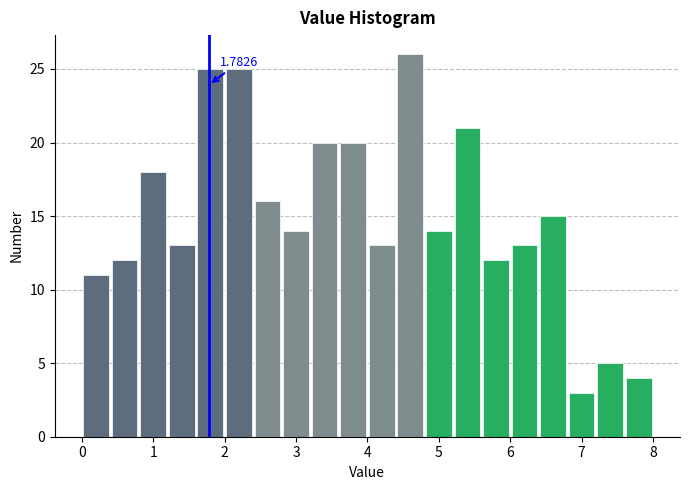

Over which range of the x-axis is the bar tallest?

4.4 to 4.8